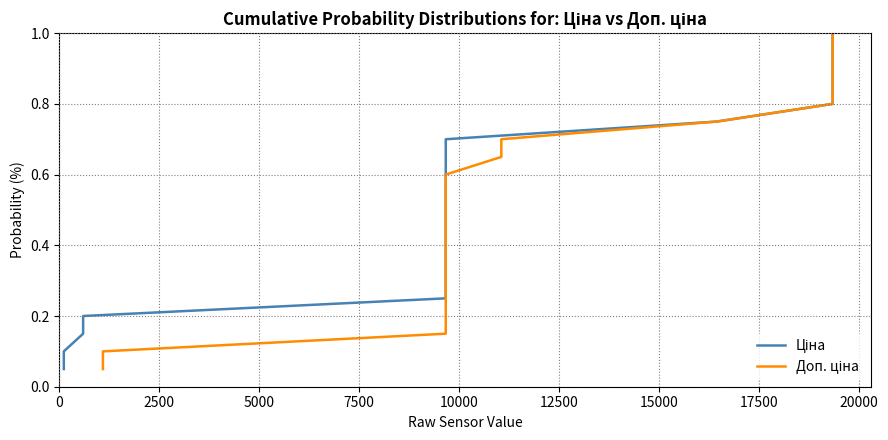

How many lines are shown in the chart?

2